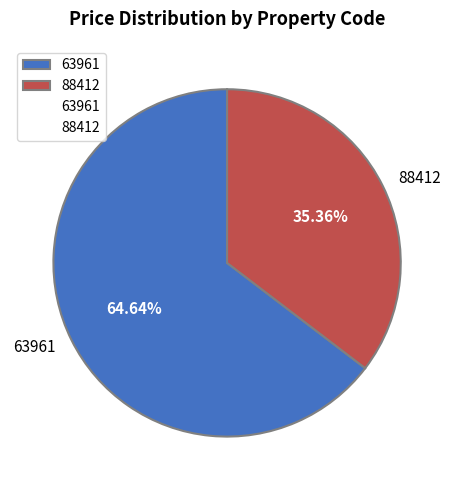

Which slice represents more than half of the pie?

63961